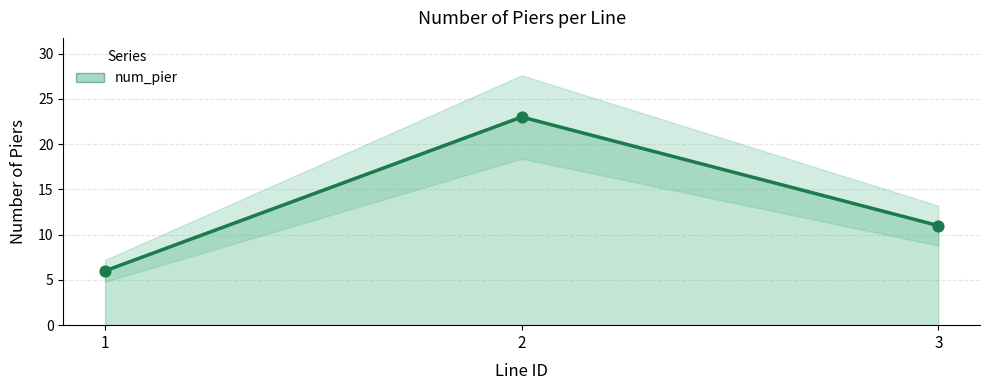

Approximately how many times larger is the value at 2 compared to 3?

2.1